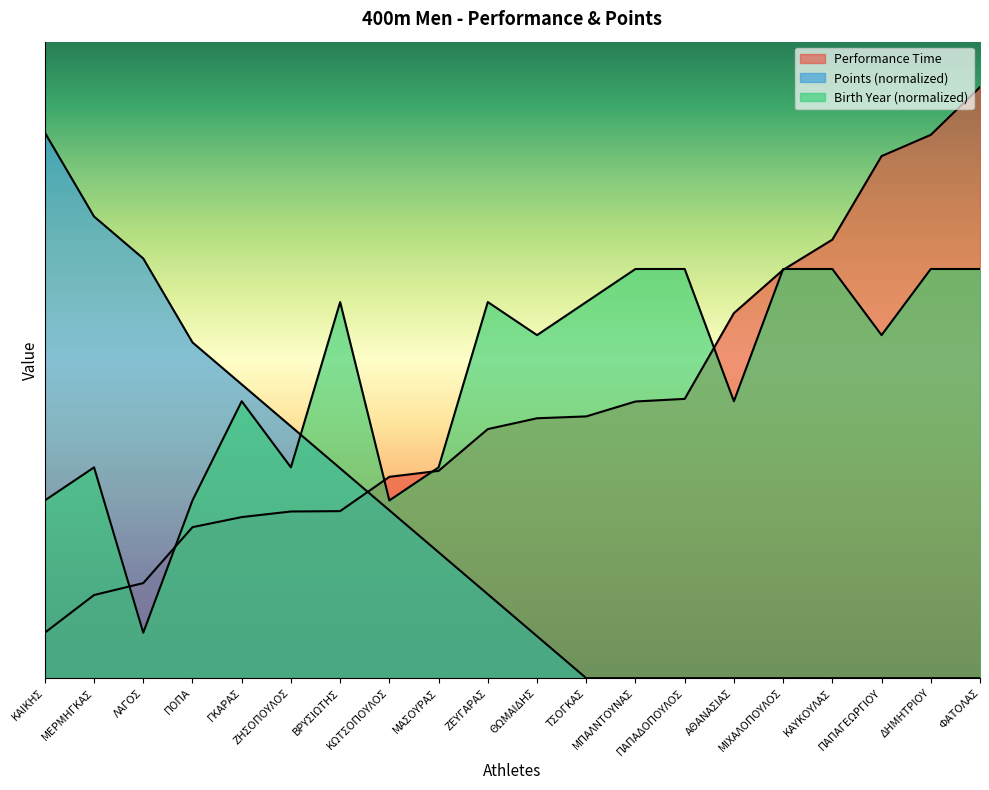

At which label is Performance Time closest to 35?

ΠΑΠΑΔΟΠΟΥΛΟΣ